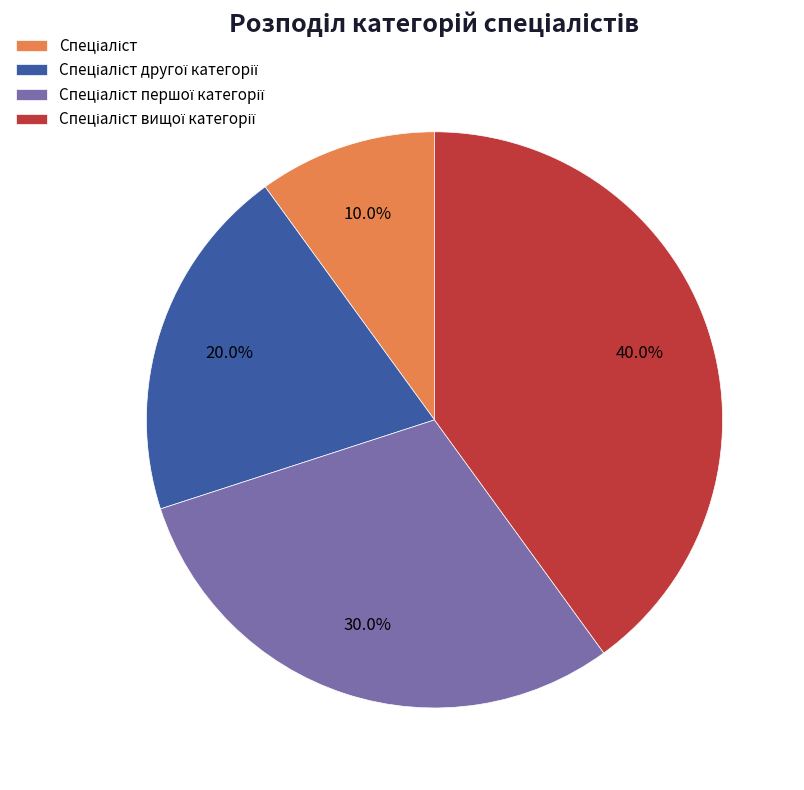

Is there a majority slice in this chart?

No